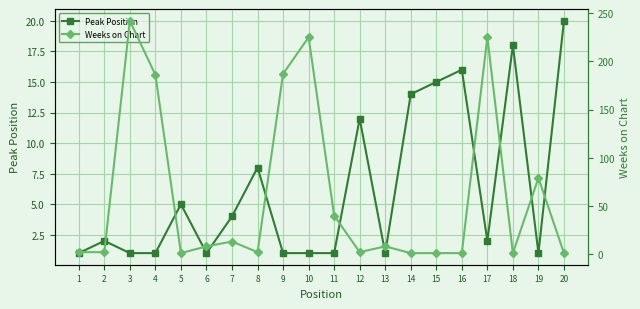

The Peak Position series shows 18 at 18. True or false?

True